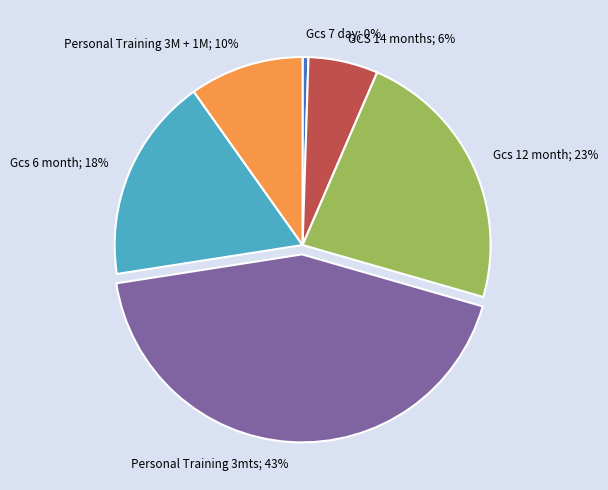

What is the largest slice in the pie chart?

Personal Training 3mts